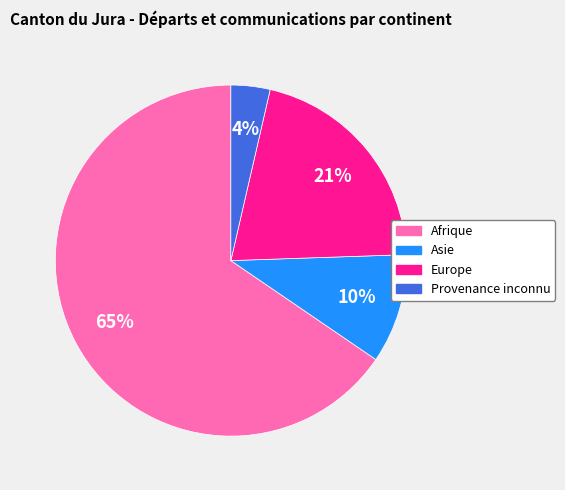

Is Asie the majority of the pie?

No